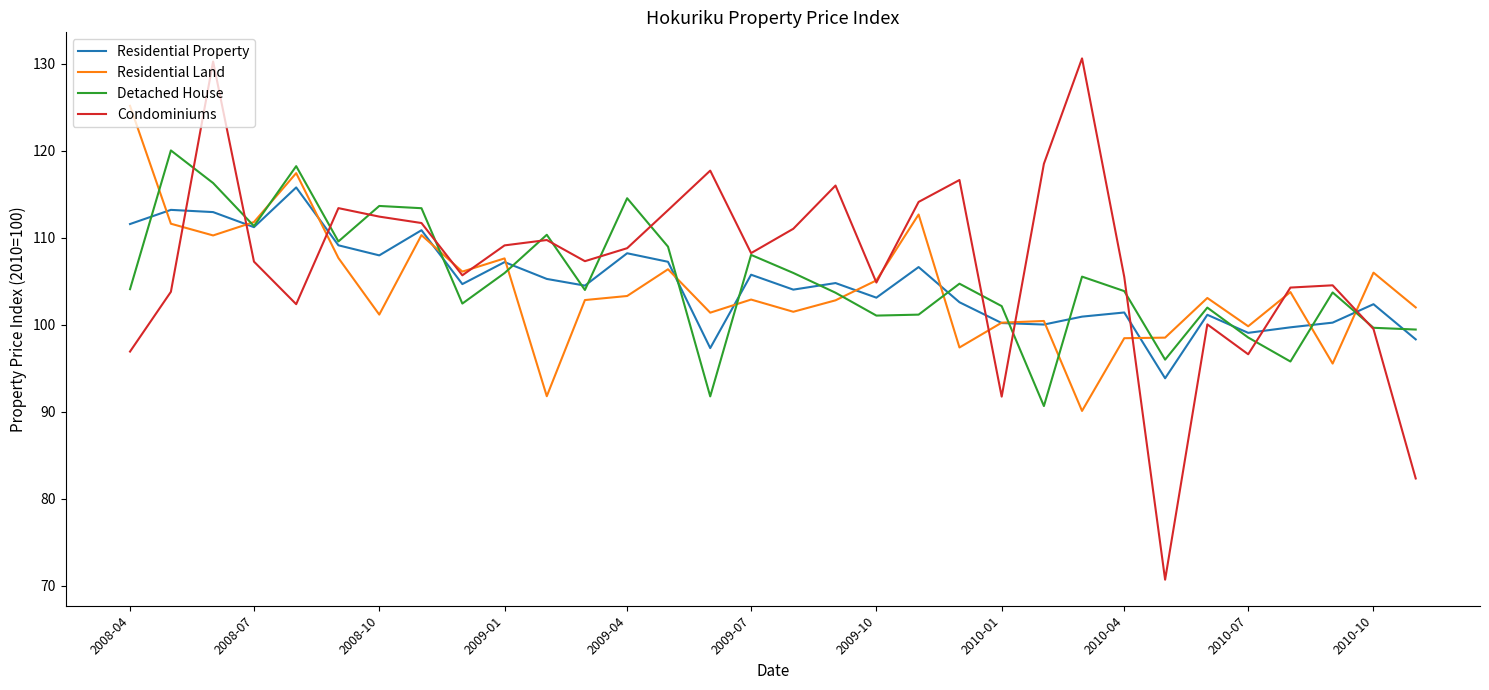

What is the minimum value for Residential Property?

93.9